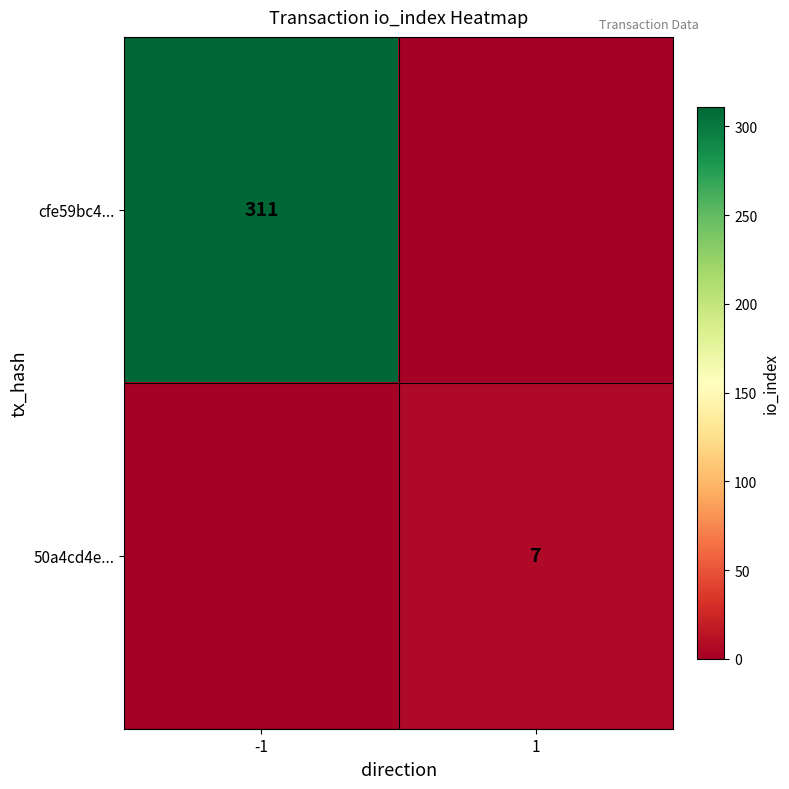

How many data points does each series have?

2